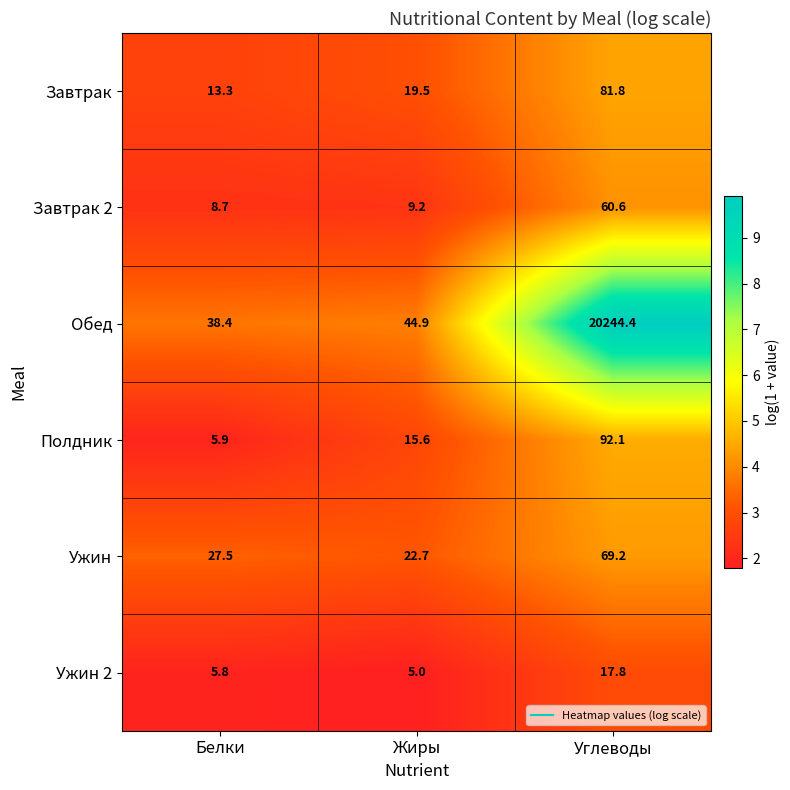

Where is Завтрак 2 nearest to the value 34?

Жиры